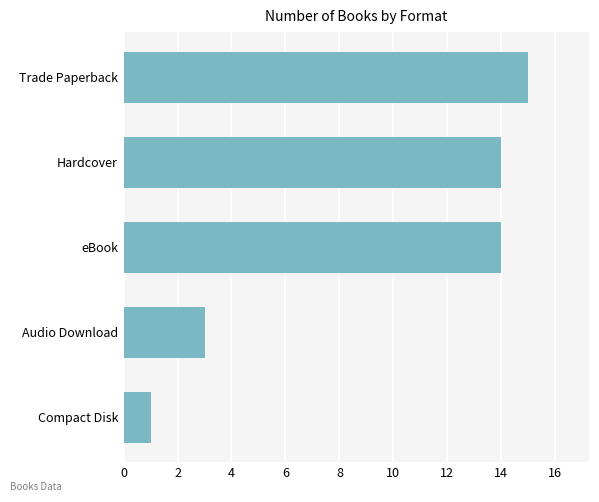

Does the chart contain stacked bars?

No